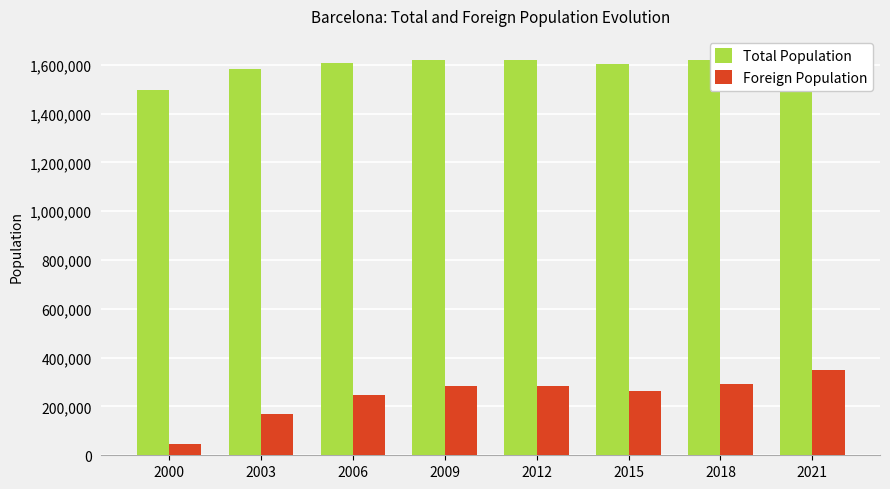

Is the value of Foreign Population at 2000 greater than the value of Total Population at 2003?

No